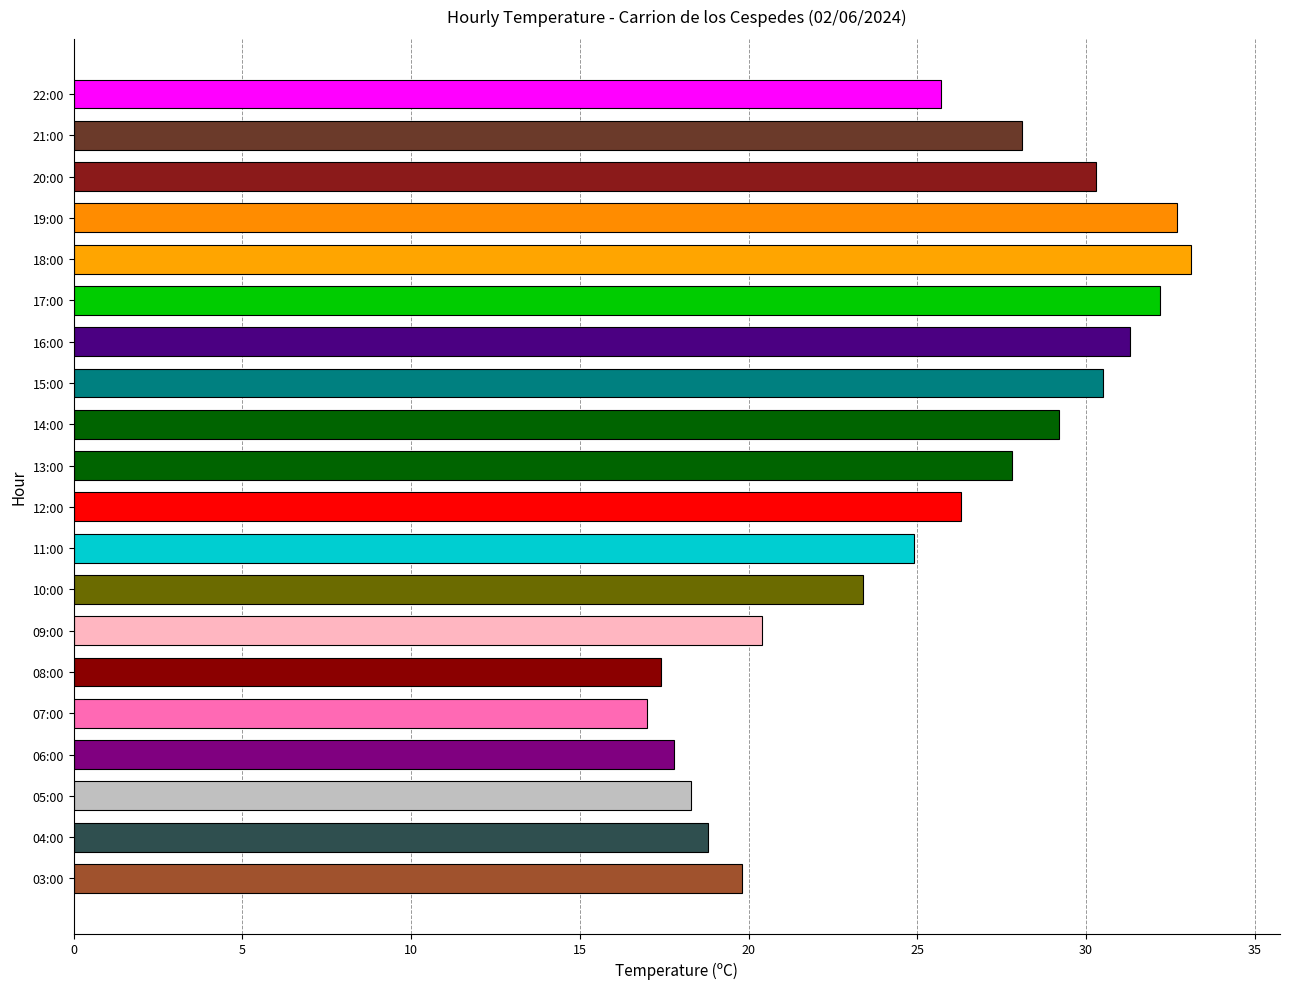

How many values exceed 26?

10